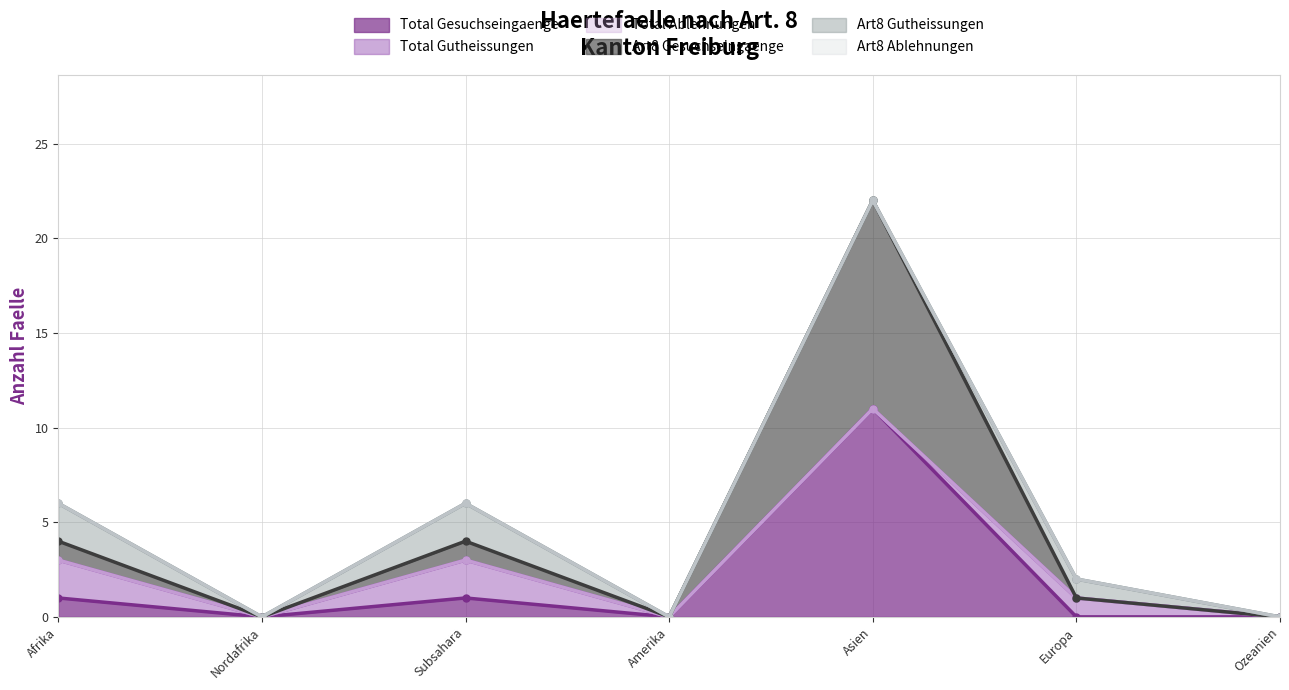

What are all the series names shown in the legend?

Total Gesuchseingaenge, Total Gutheissungen, Total Ablehnungen, Art8 Gesuchseingaenge, Art8 Gutheissungen, Art8 Ablehnungen